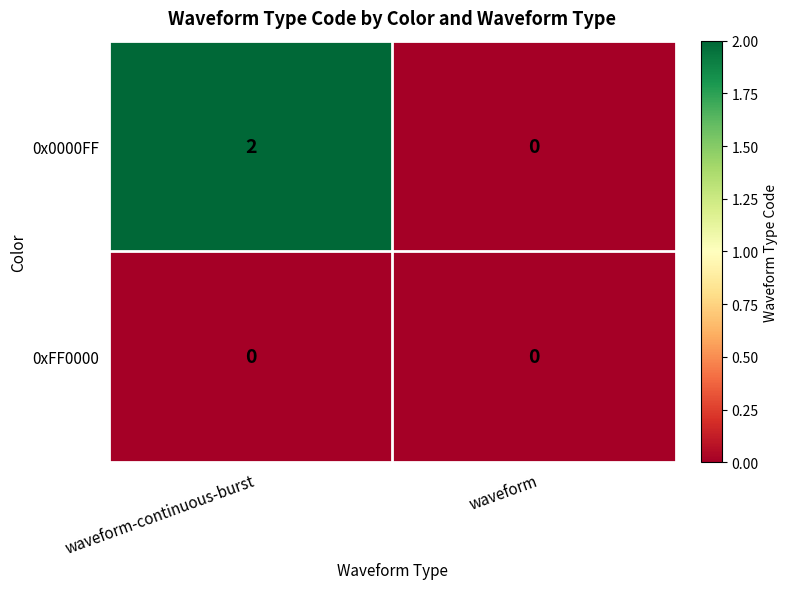

Reading left to right, extract all data points from this chart.

0x0000FF: waveform-continuous-burst=2	waveform=0
0xFF0000: waveform-continuous-burst=0	waveform=0